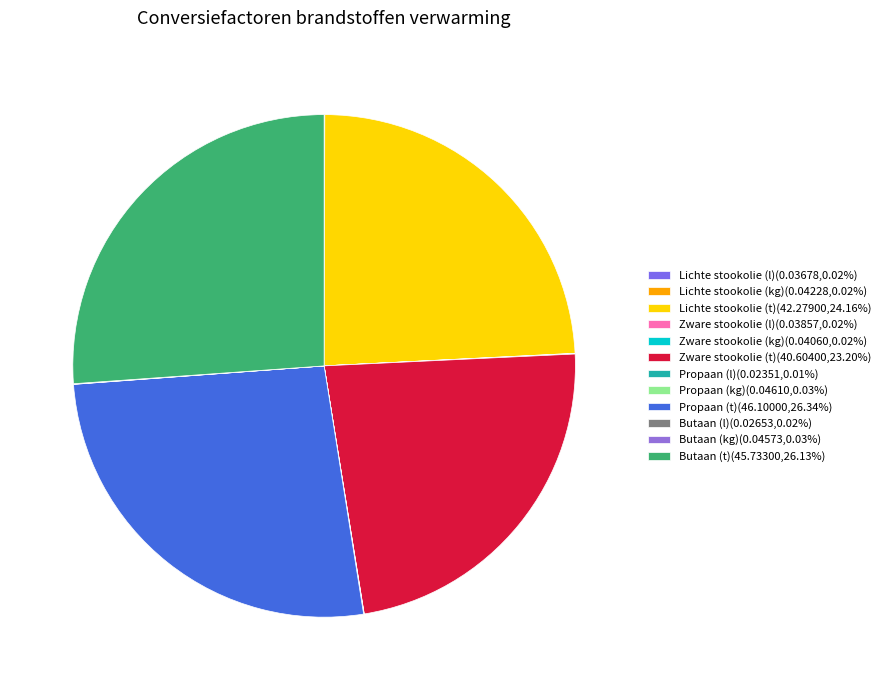

Which category has the biggest portion of the pie?

Propaan (t)